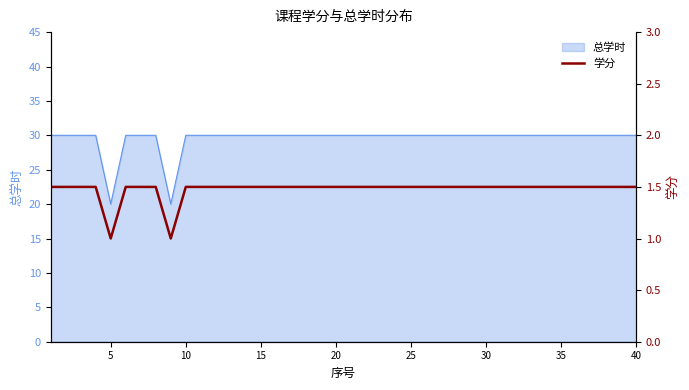

What is the lowest value of the 总学时 series?

20